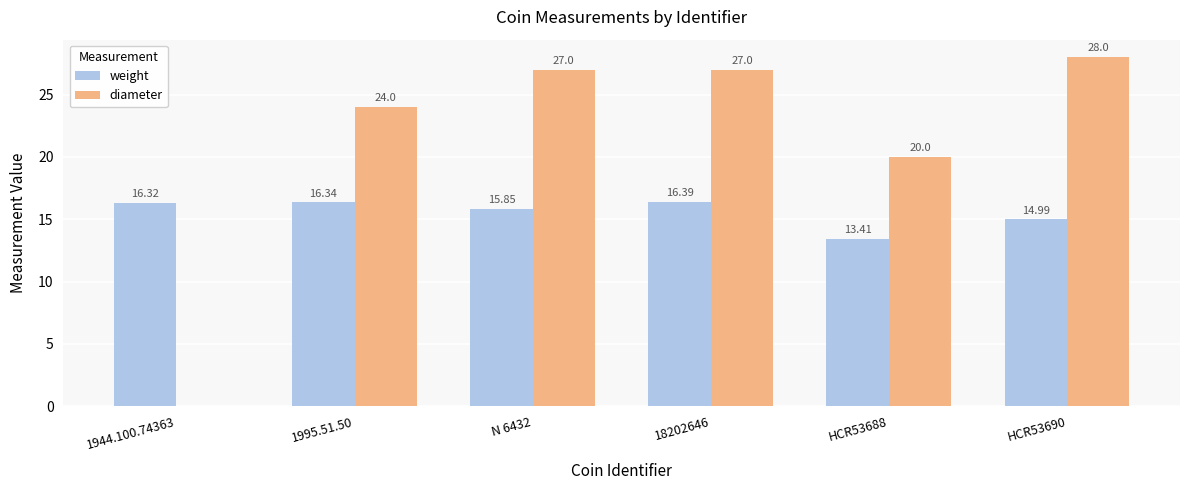

Which series has the largest range (max minus min)?

diameter